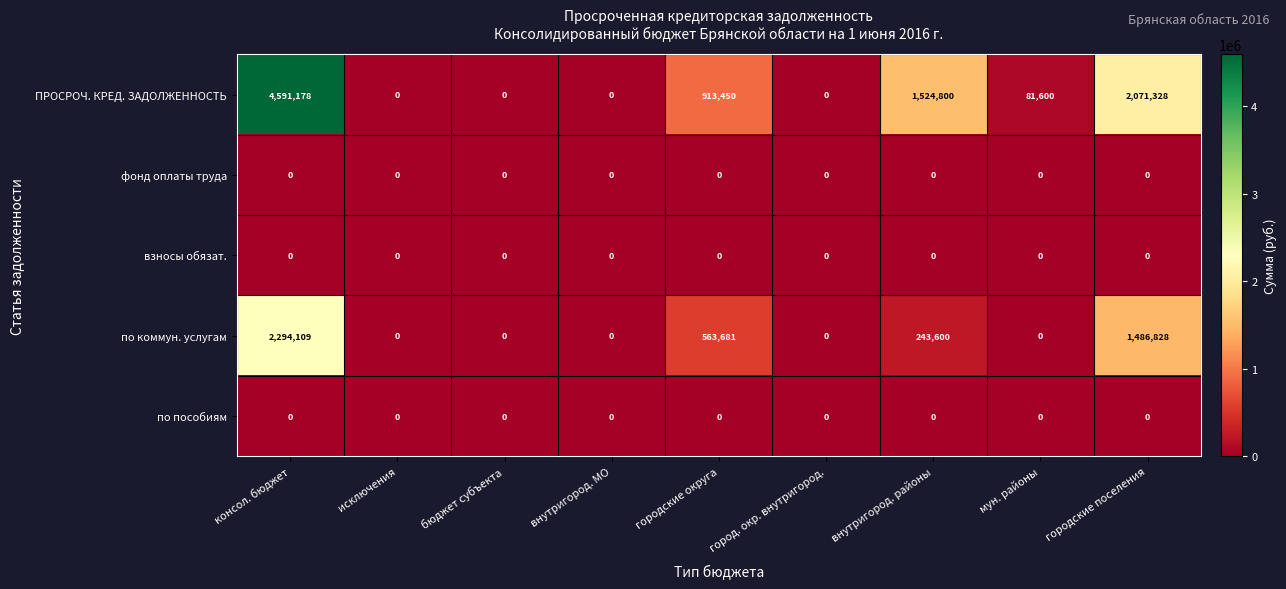

The фонд оплаты труда series shows 0 at внутригород. МО. True or false?

True